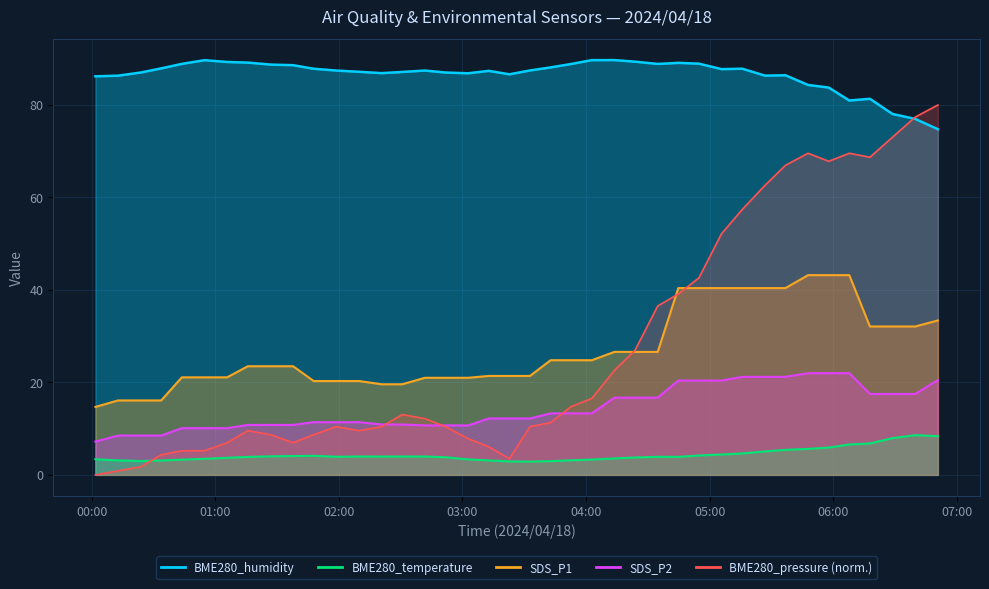

How many lines are shown in the chart?

5